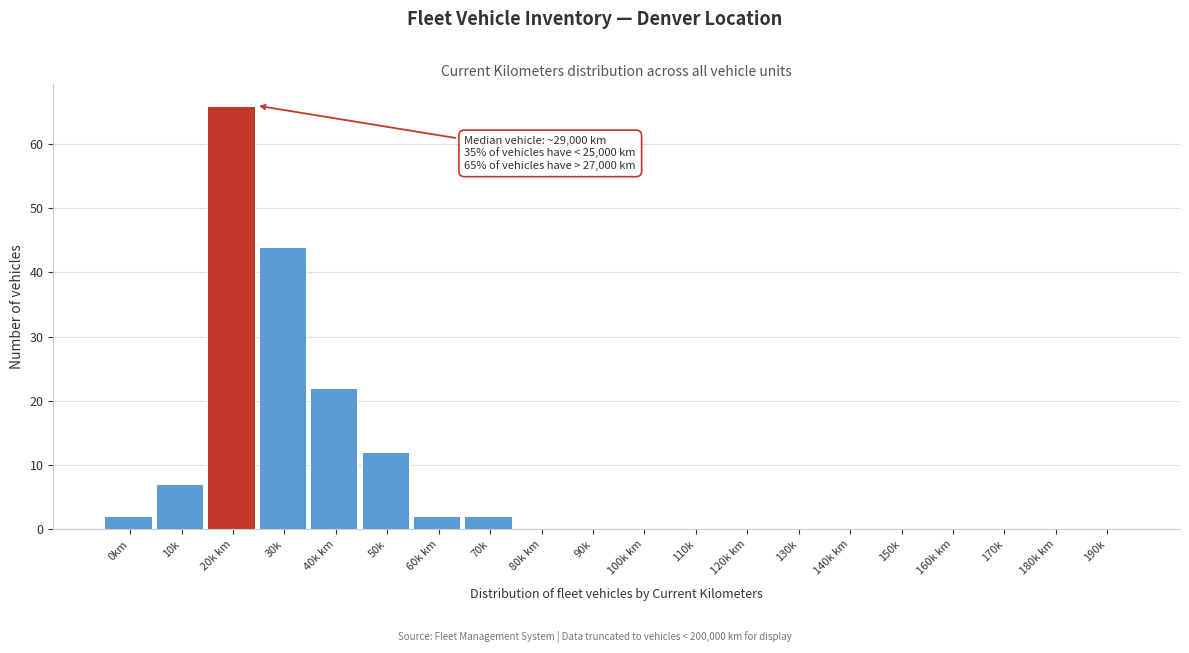

Reading left to right, extract all data points from this chart.

0km=2	10k=7	20k km=66	30k=44	40k km=22	50k=12	60k km=2	70k=2	80k km=0	90k=0	100k km=0	110k=0	120k km=0	130k=0	140k km=0	150k=0	160k km=0	170k=0	180k km=0	190k=0